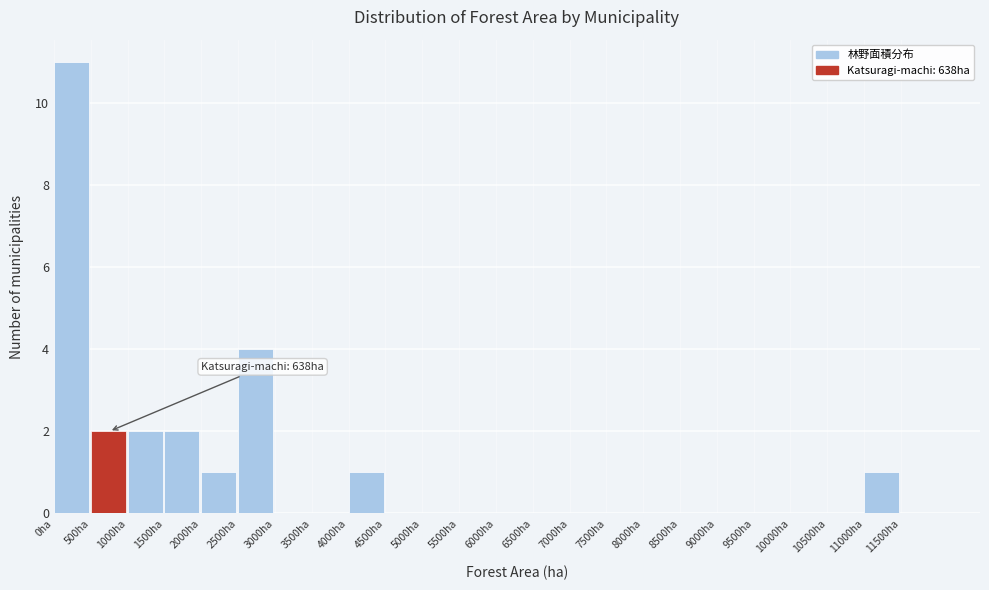

Over which range of the x-axis is the bar tallest?

0 to 500